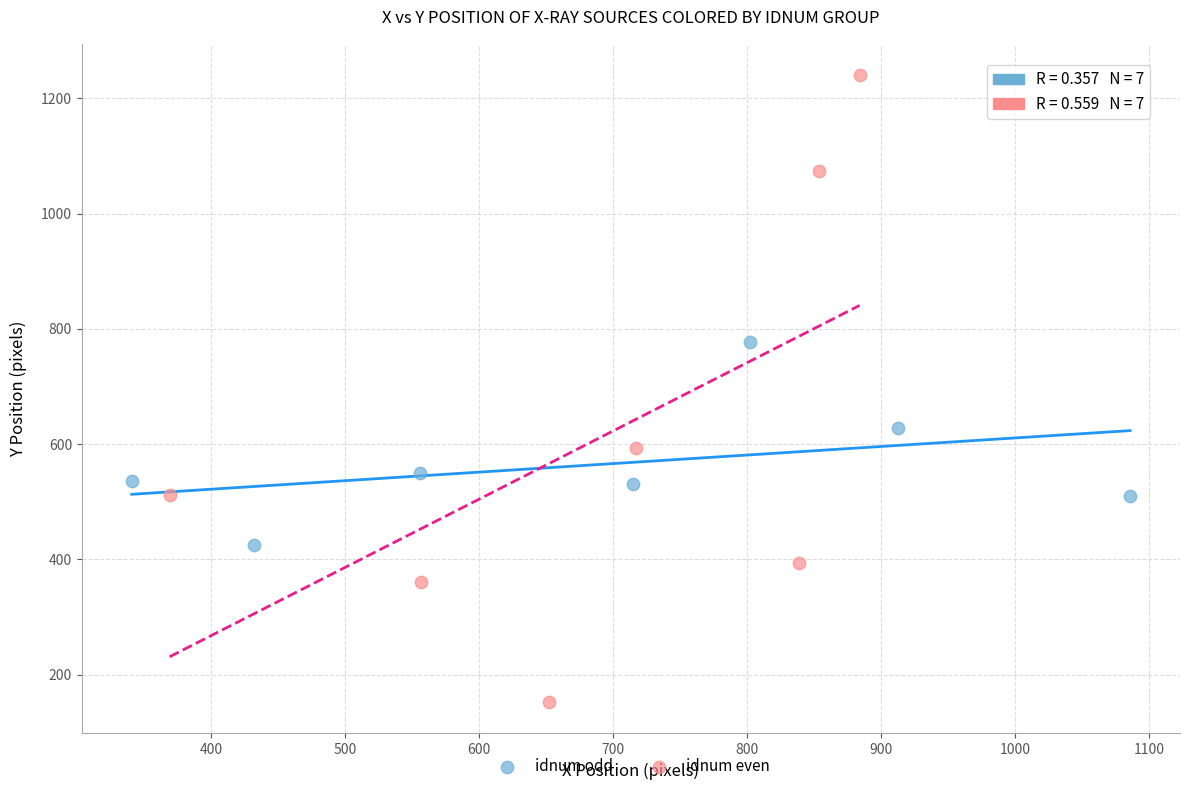

Which series has the largest Y range (max minus min)?

idnum even